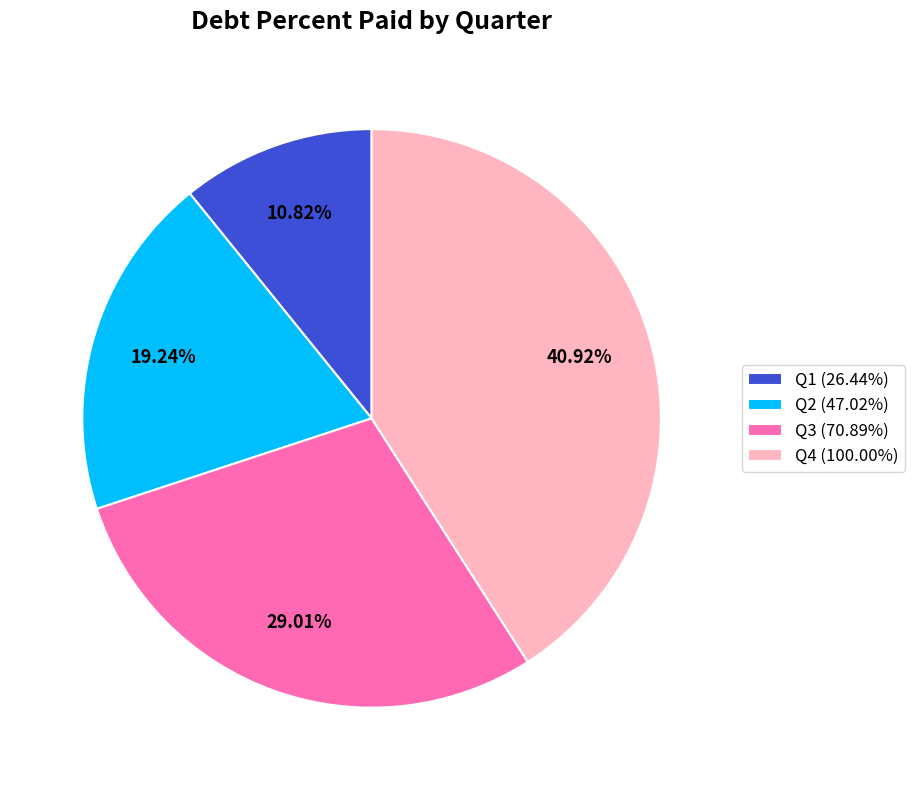

What is the total percentage of Q3 and Q1?

39.8%